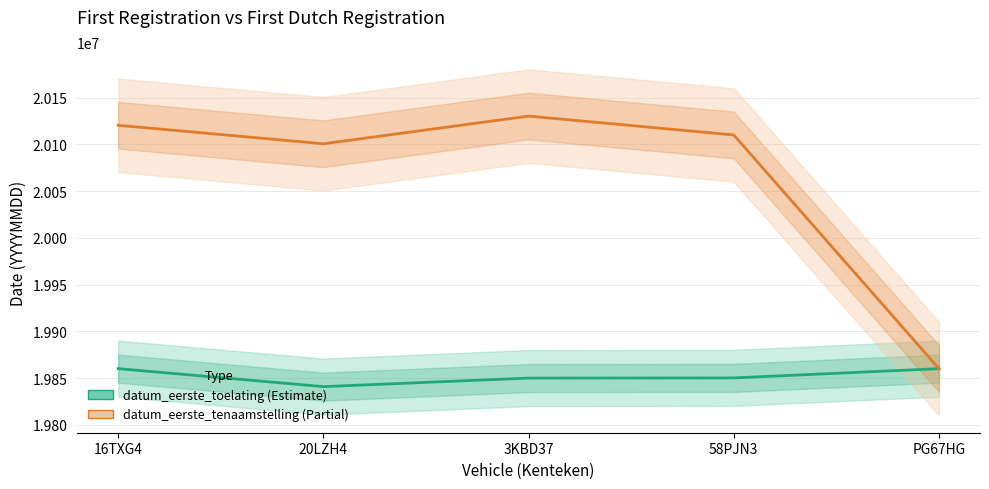

The value of datum_eerste_toelating at 3KBD37 is 31845494. True or false?

False